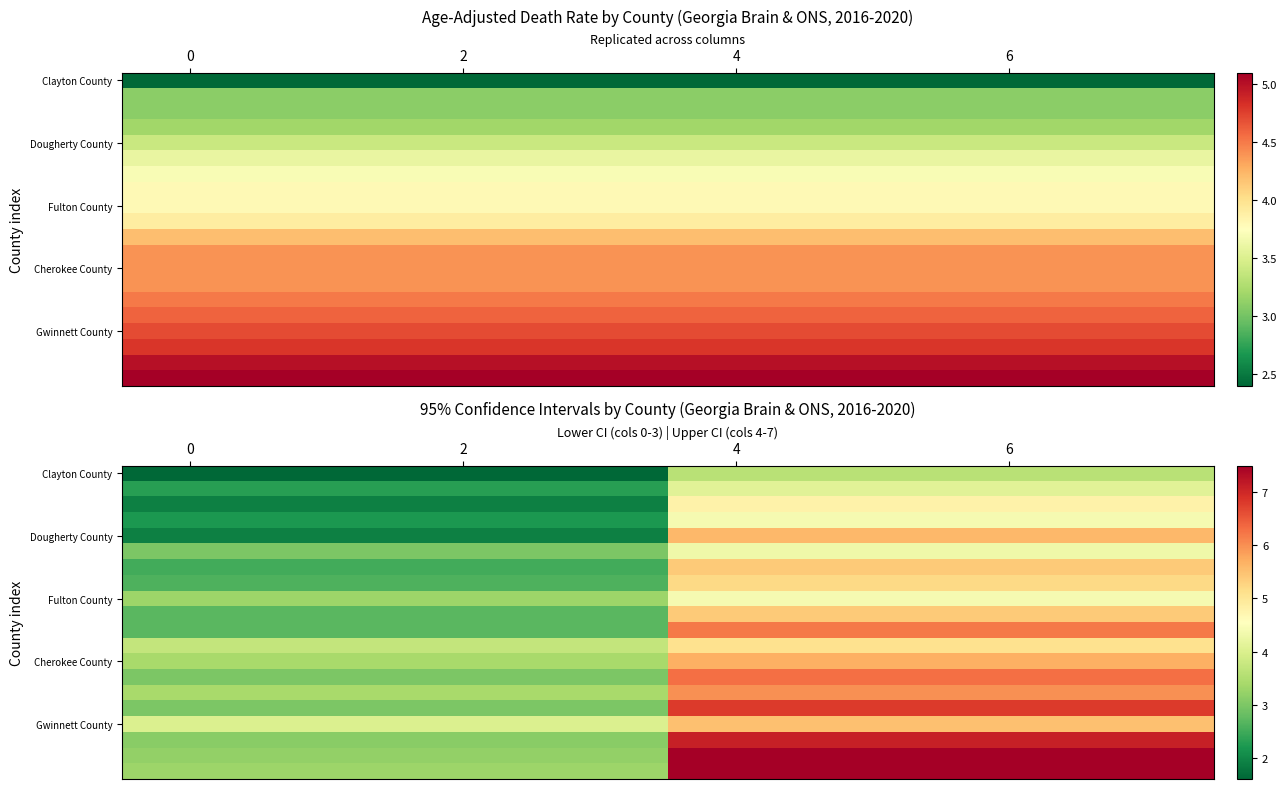

What is the maximum value for Dougherty County?

5.6